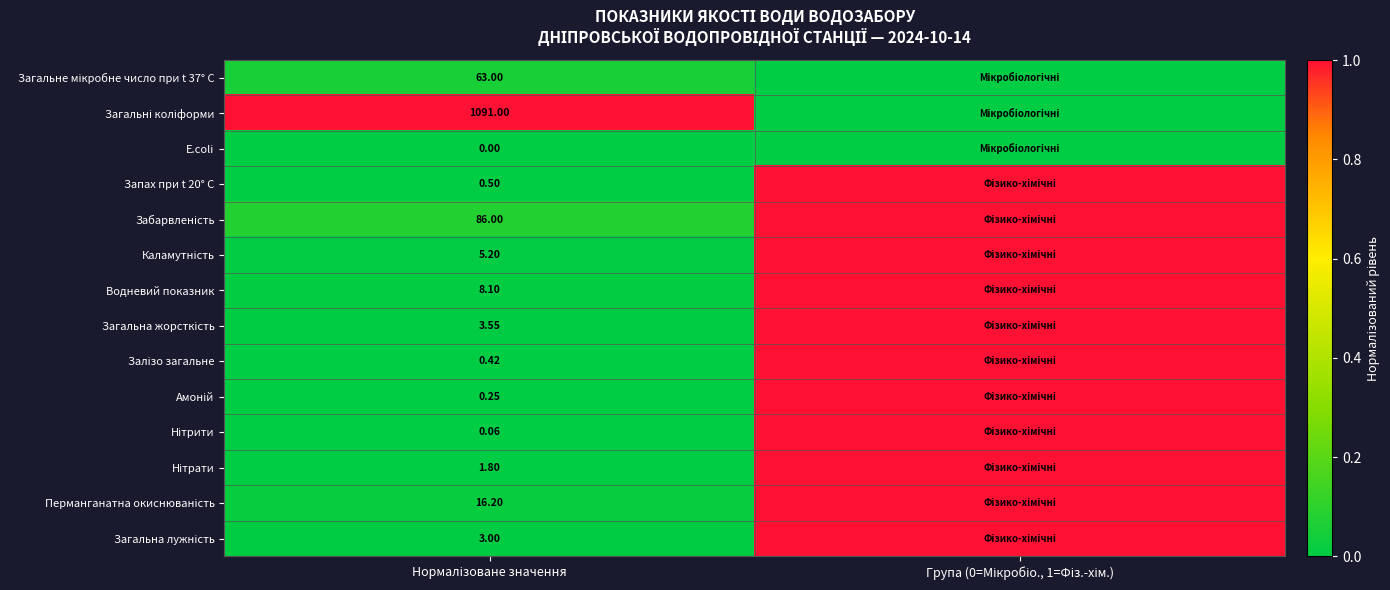

At which label is Загальна жорсткість closest to 0?

Нормалізоване значення